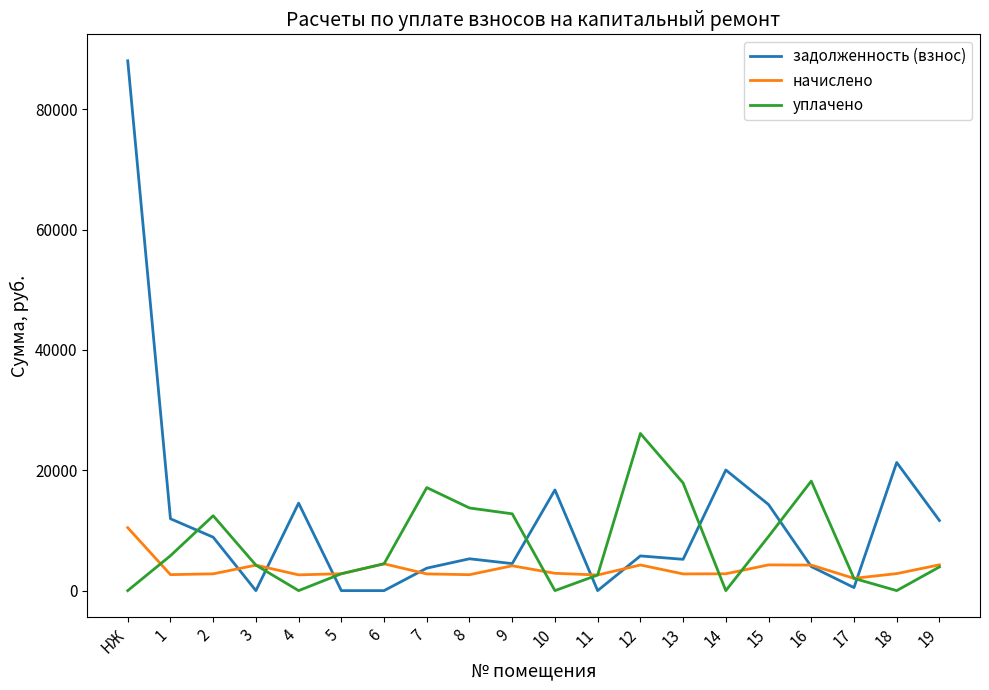

What is the maximum value shown in the chart?

88038.0